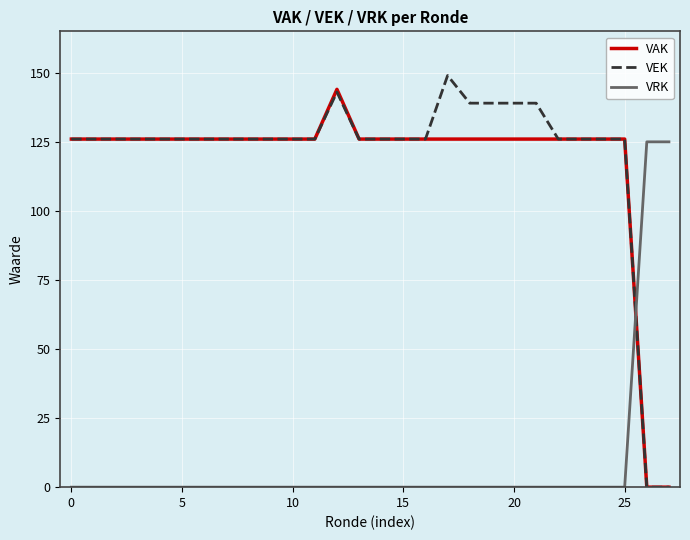

After their last crossing, which series has the higher values: VRK or VEK?

VRK